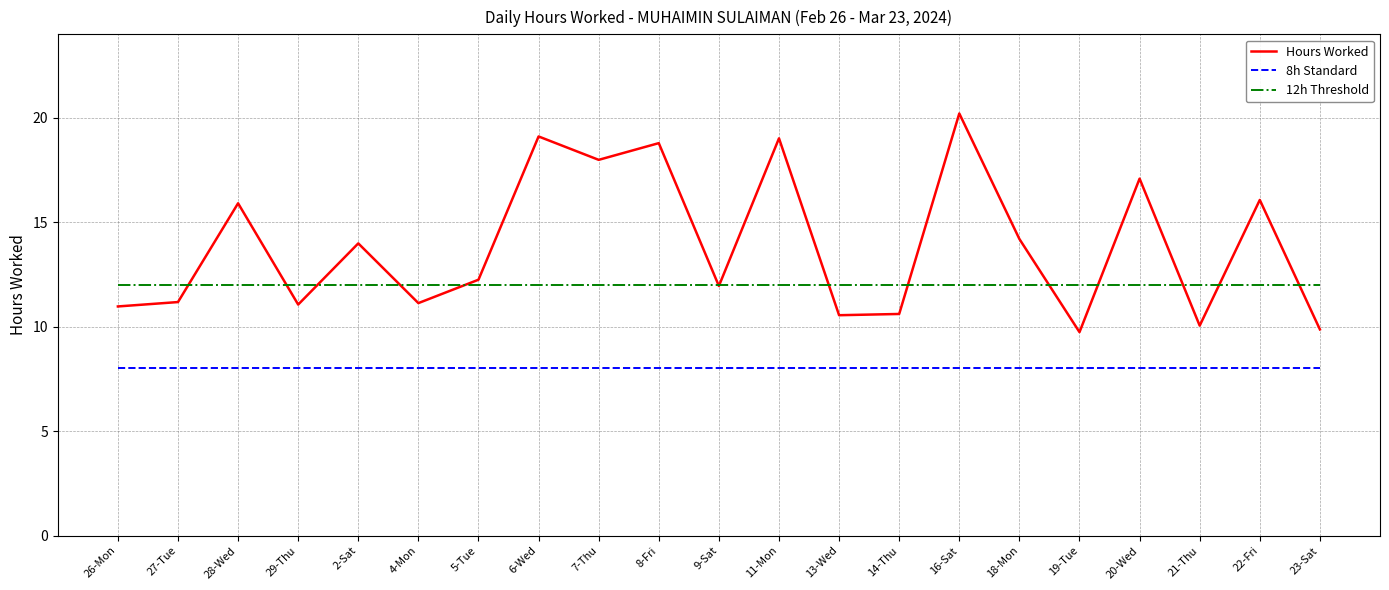

What is the total value across all series at 23-Sat?

29.9